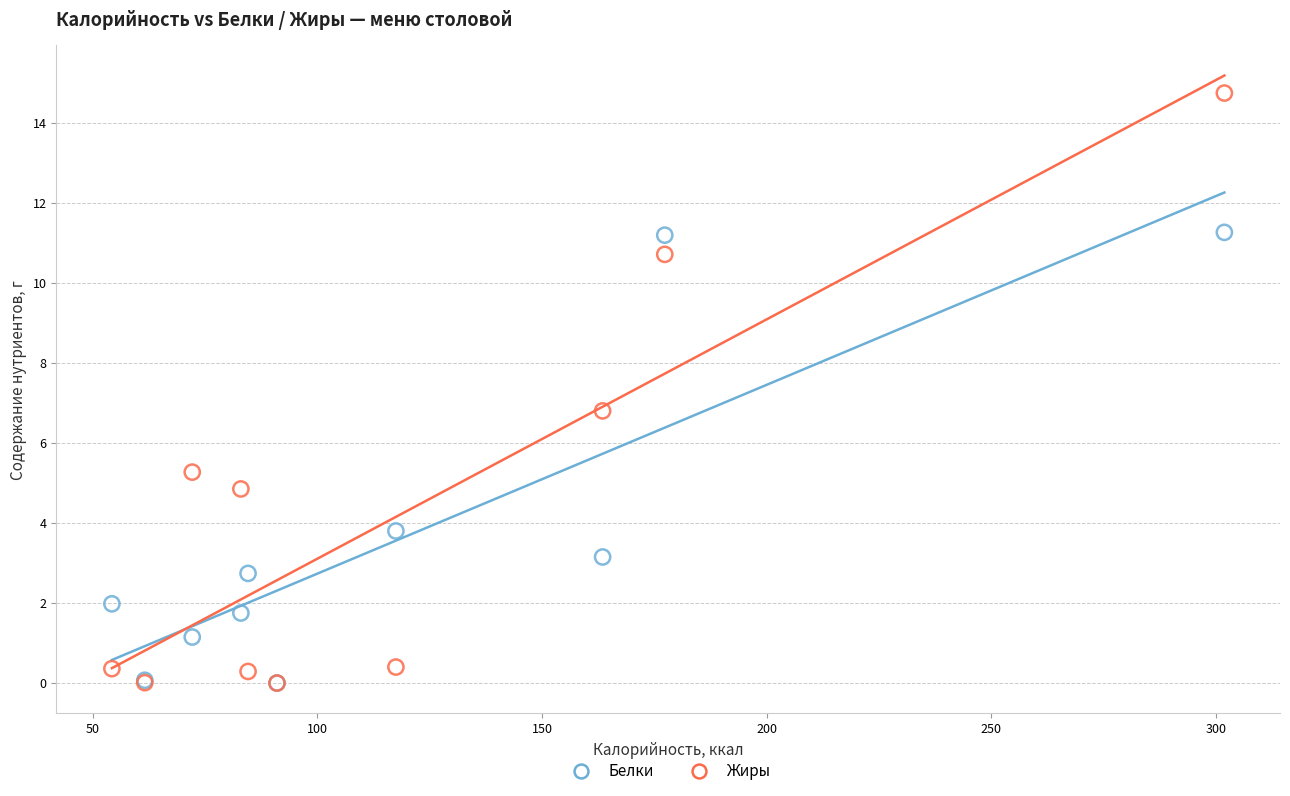

Across all series, what Y value is closest to 7?

6.8